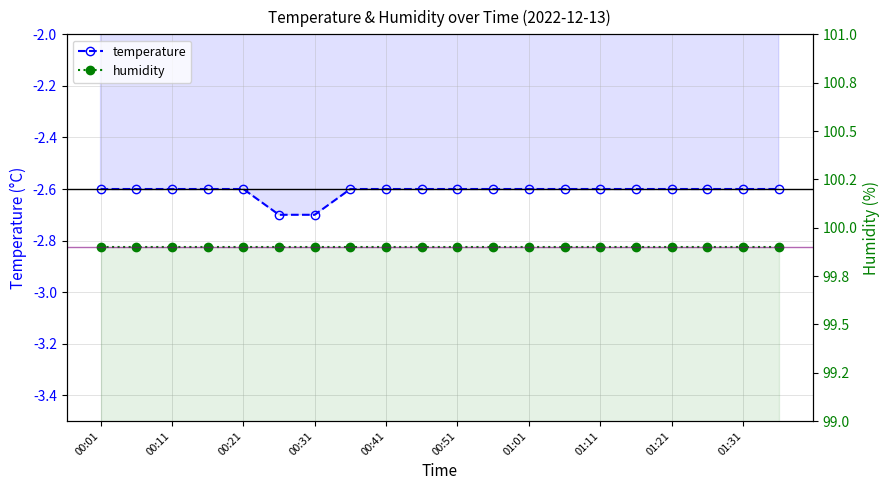

True or false: the data has more than 0 interior local peaks.

False